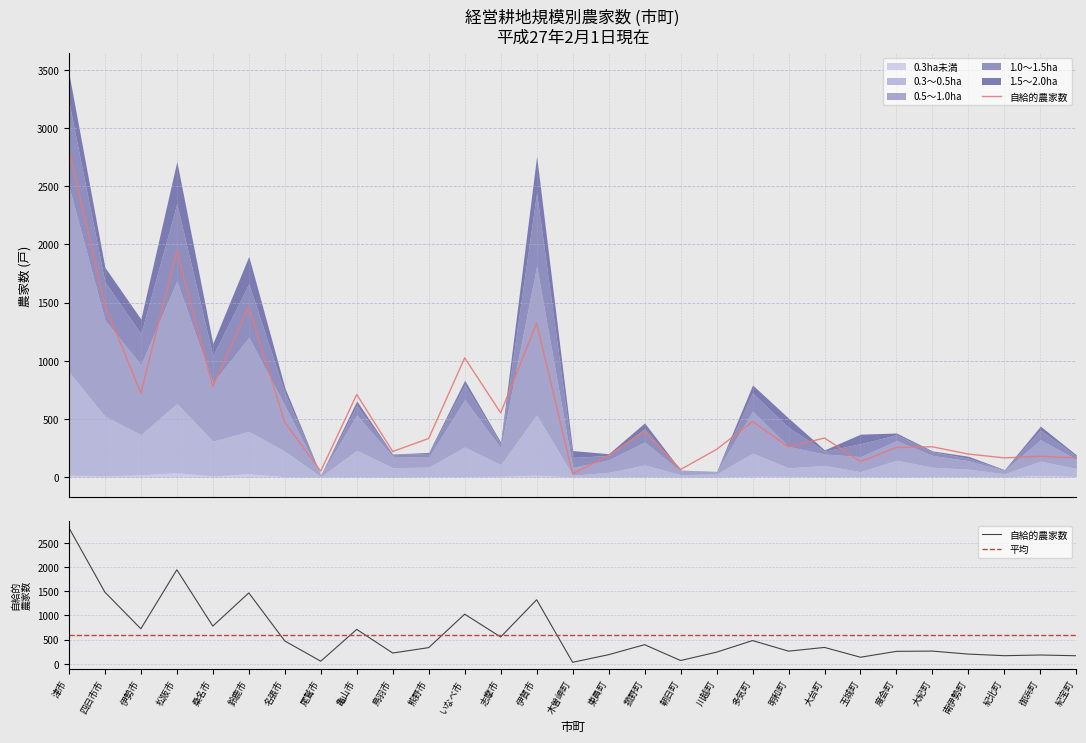

What is the spread (max minus min) of values at 名張市?

467